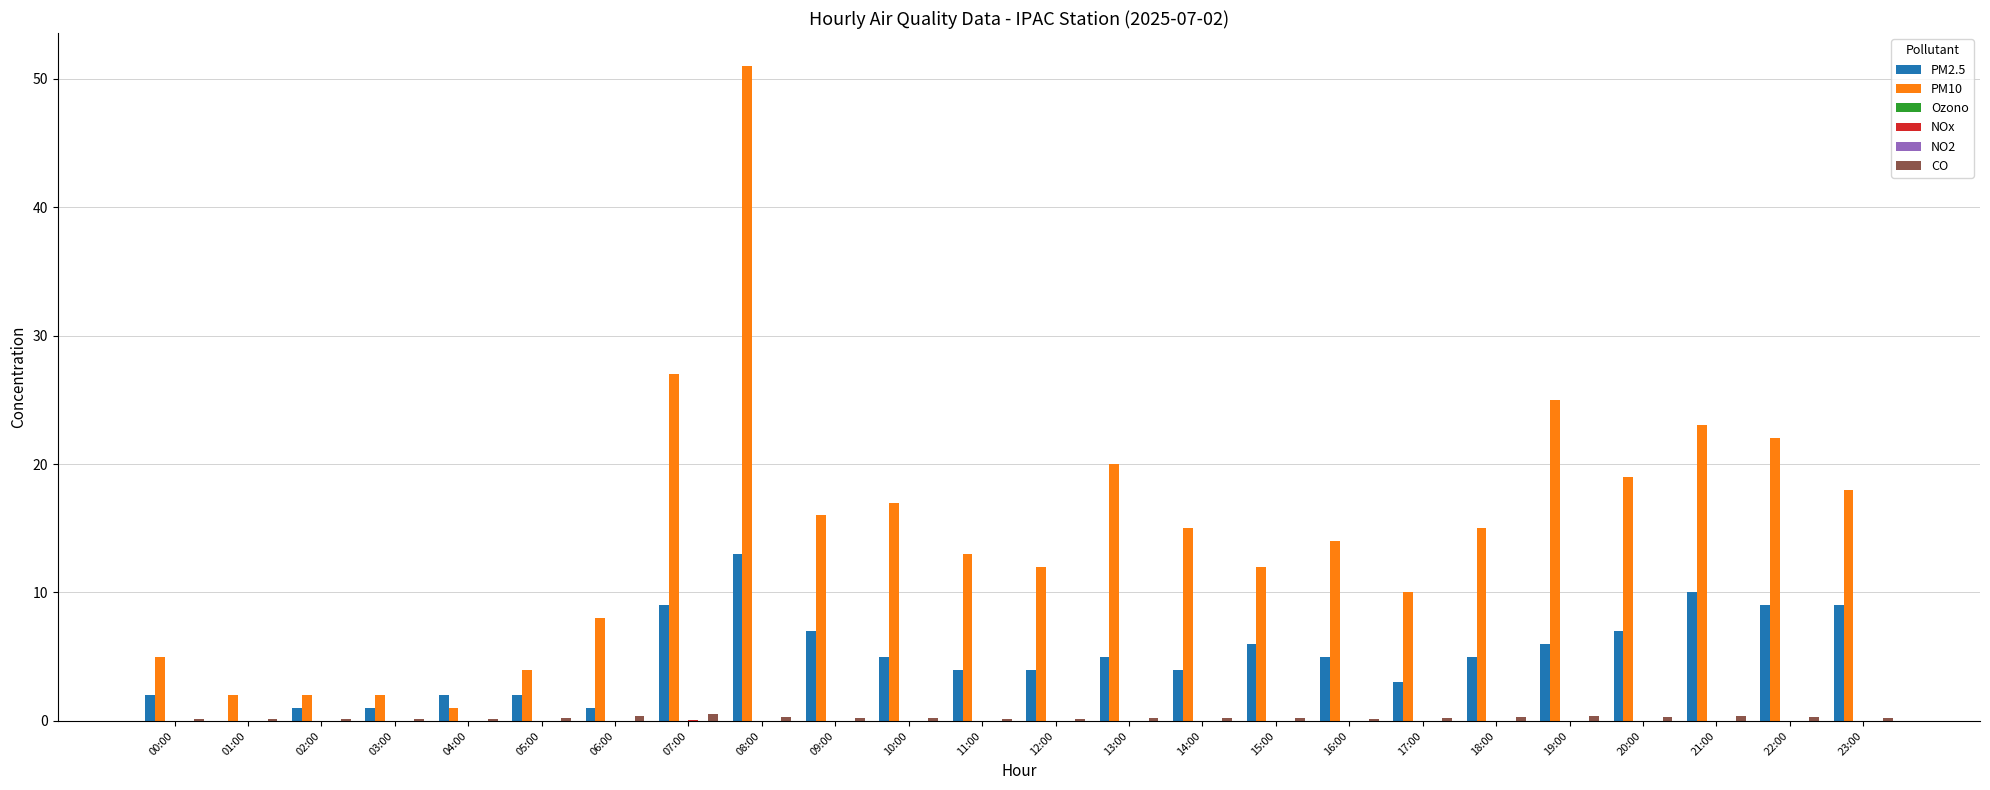

Which category has the highest value across all series?

08:00